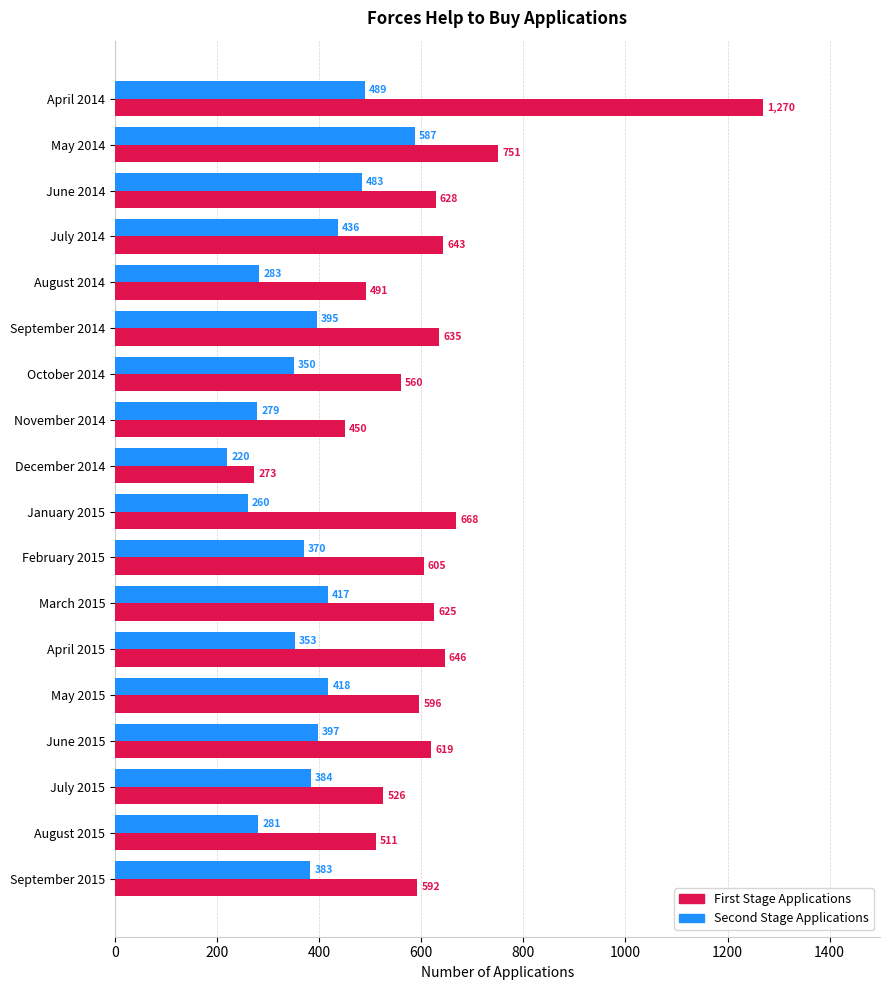

Which label corresponds to the largest value in the chart?

April 2014